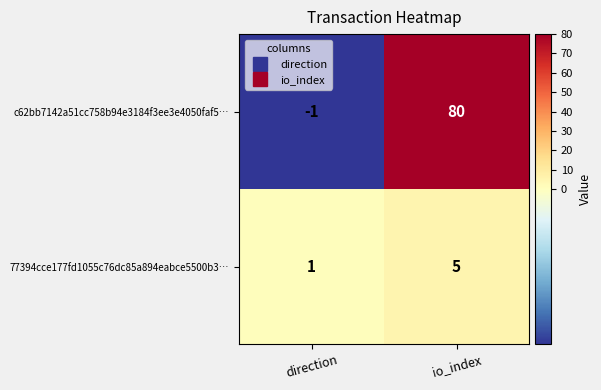

What is the maximum value shown in the chart?

80